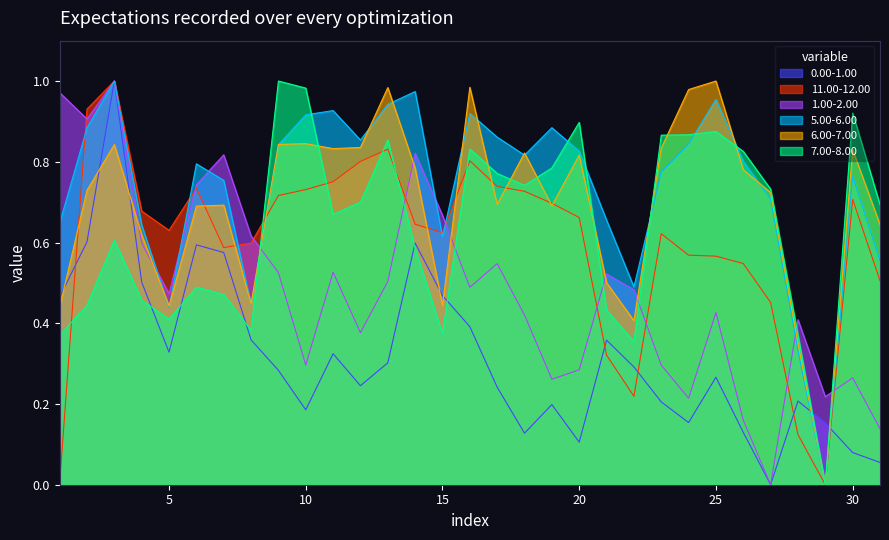

What value does the 1.00-2.00 series have at 30?

0.3